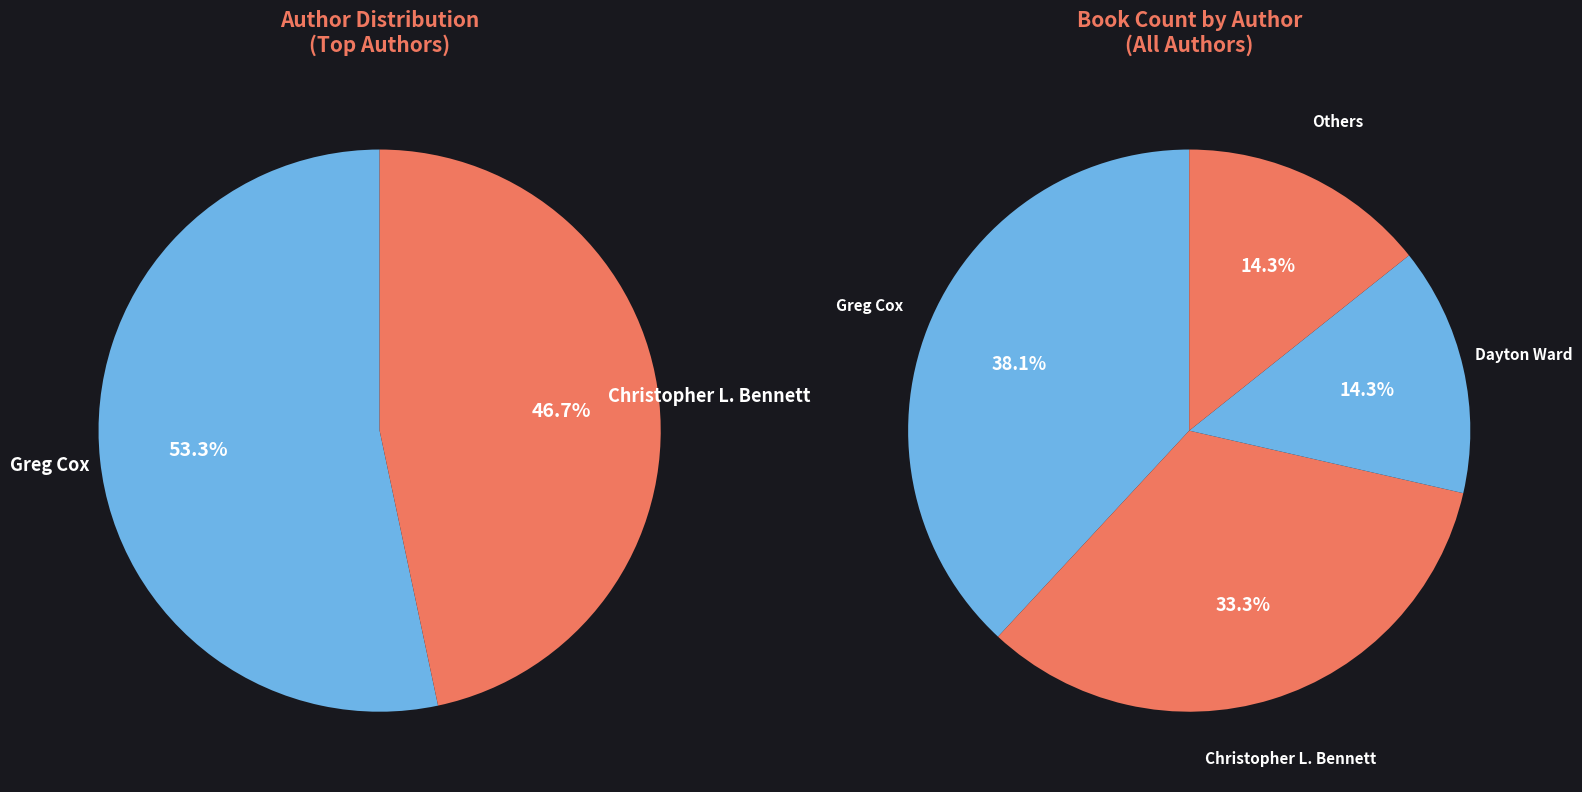

The James Swallow slice represents 2% of the pie. True or false?

False